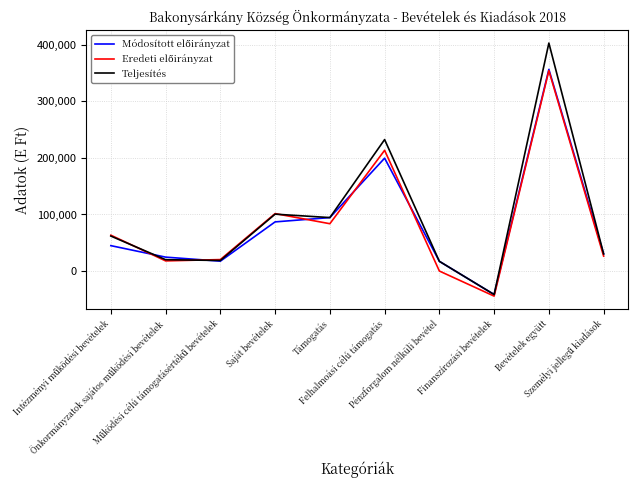

At which category does Teljesítés reach its first local peak?

Saját bevételek